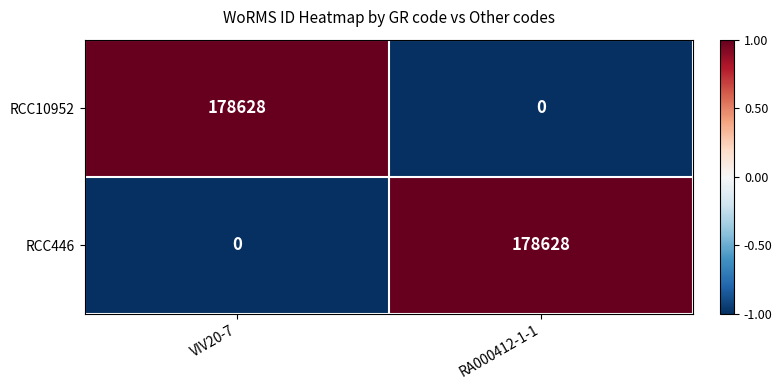

Is it true that RCC446 equals 178628 at RA000412-1-1?

True